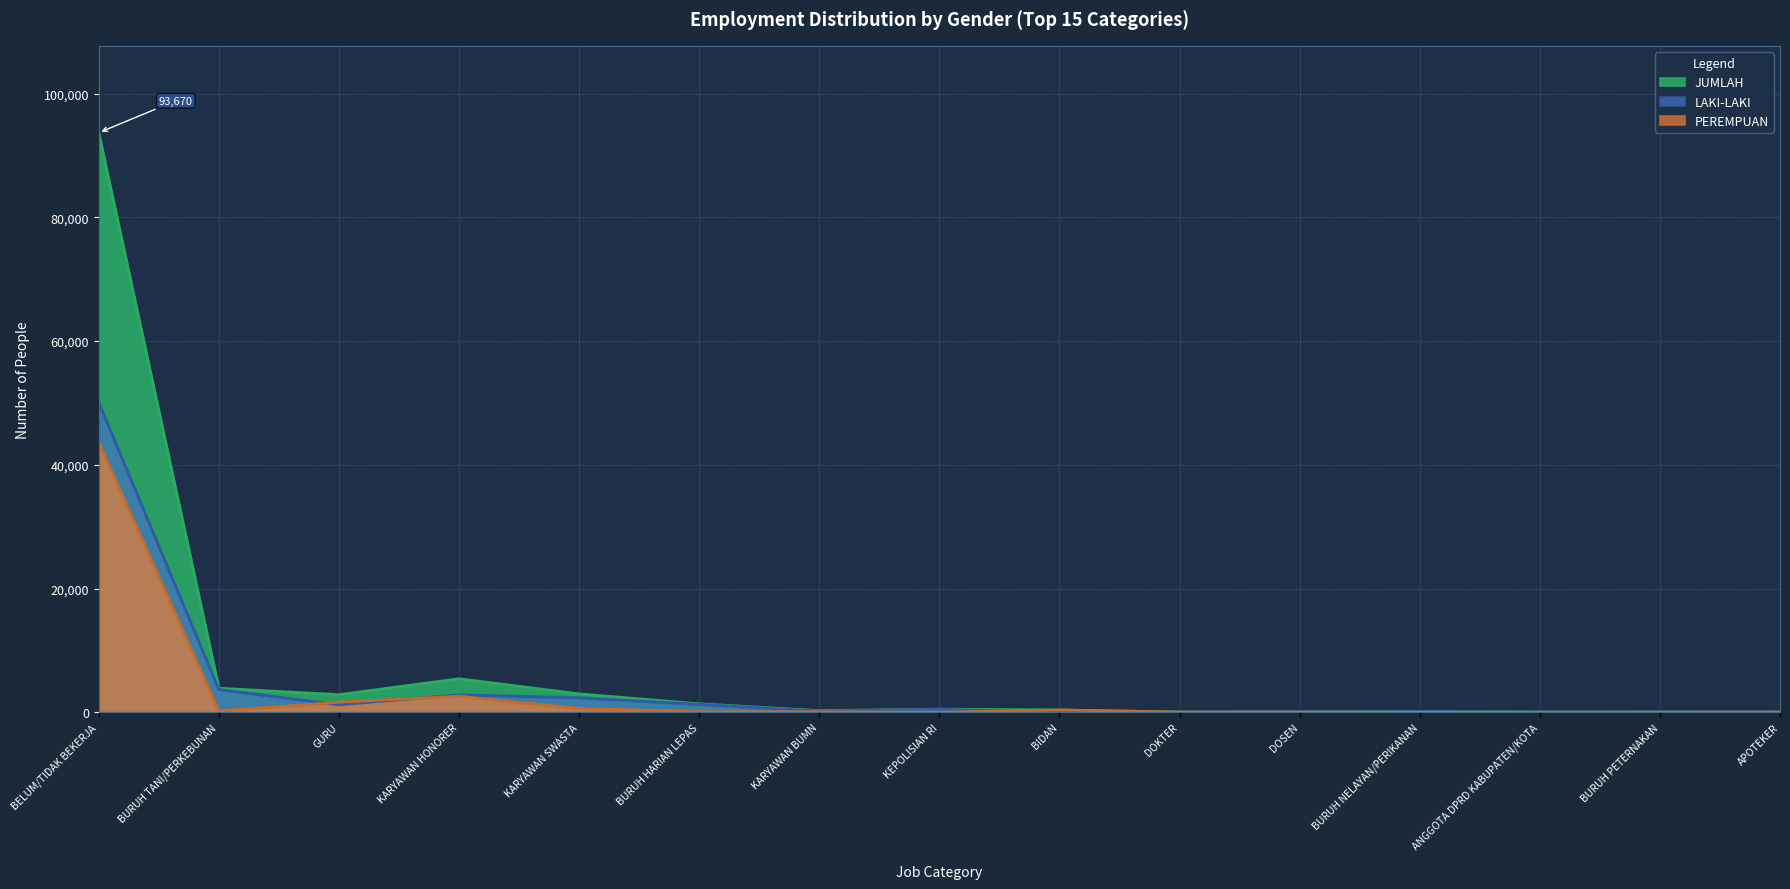

How many interior local peaks does the PEREMPUAN series have?

2